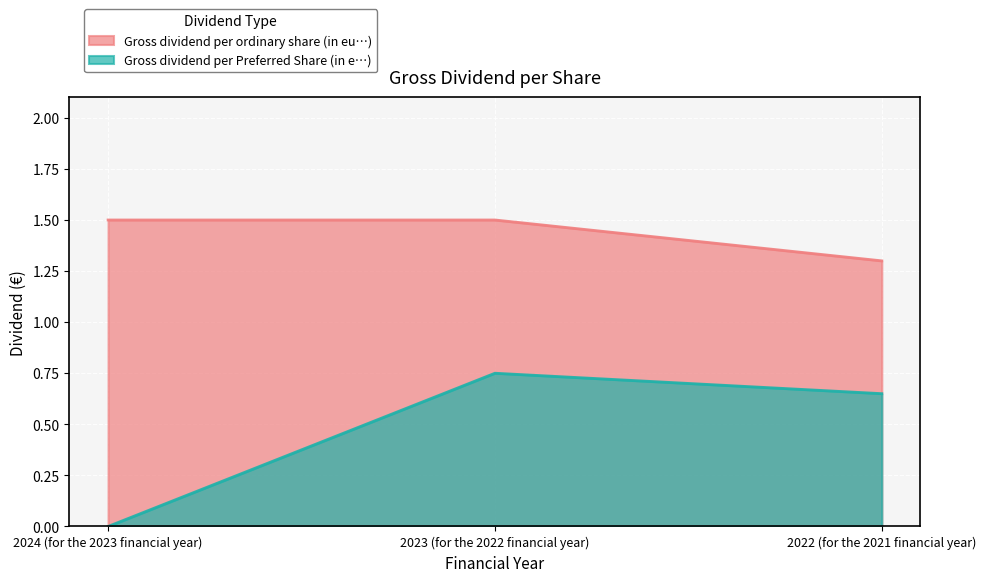

What is the label of the 2nd point from the left?

2023 (for the 2022 financial year)